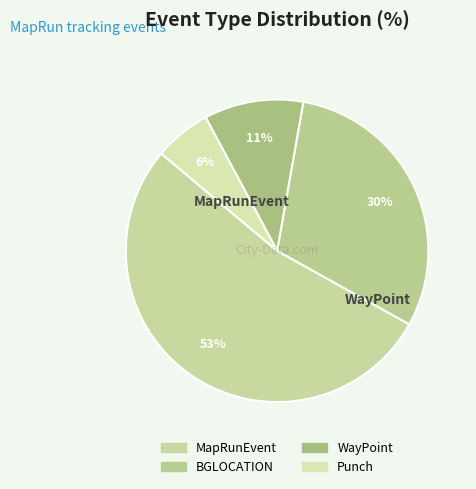

How many slices are in this pie chart?

4